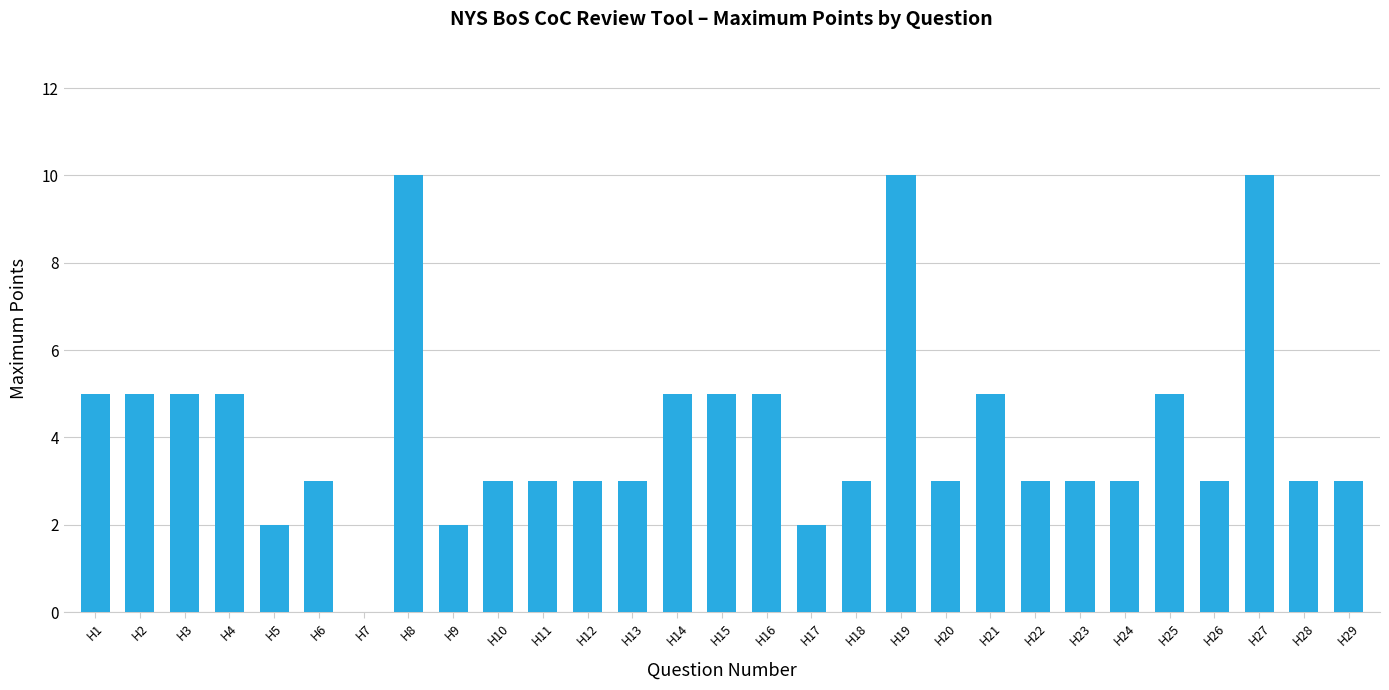

Does the chart contain stacked bars?

No